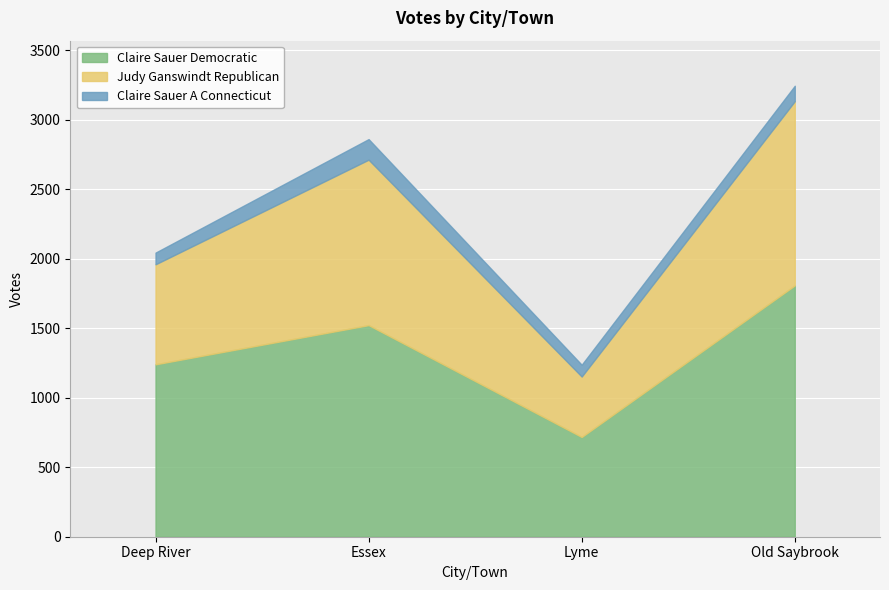

The value of Claire Sauer A Connecticut at Lyme is 85. True or false?

True